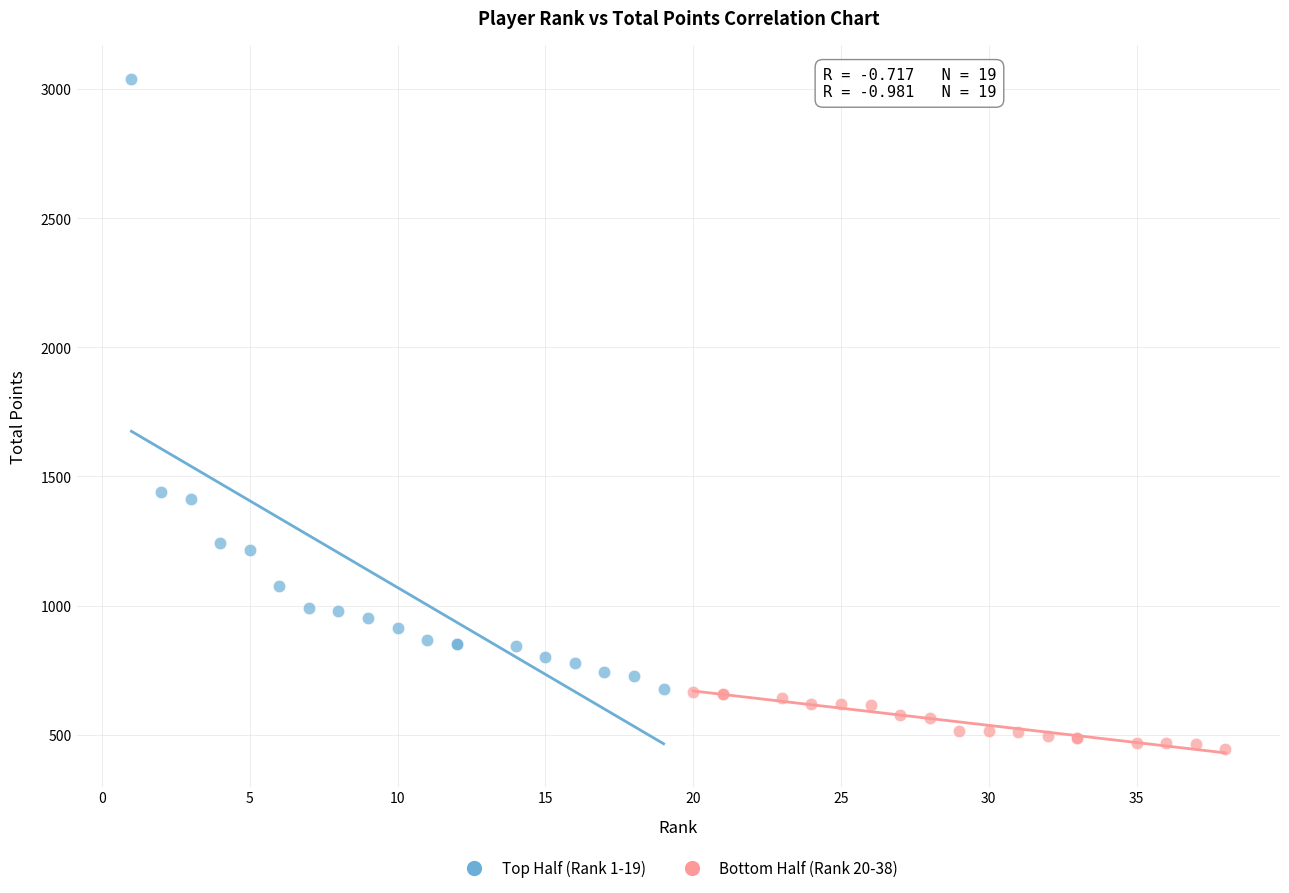

Which series has the largest Y range (max minus min)?

Top Half (Rank 1-19)